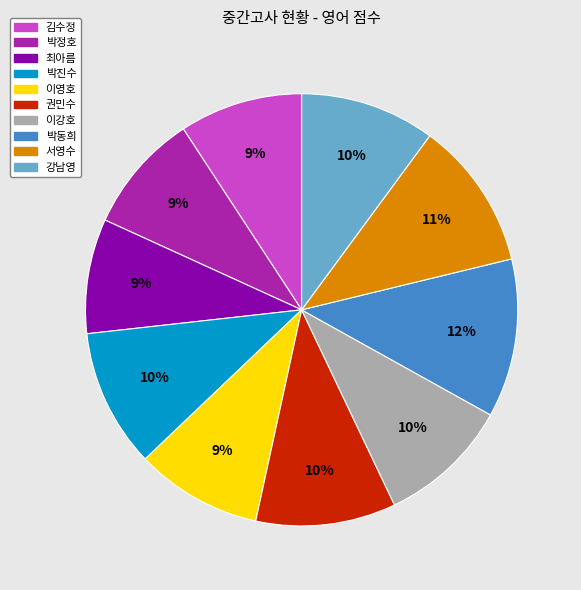

Count the number of slices in the pie.

10